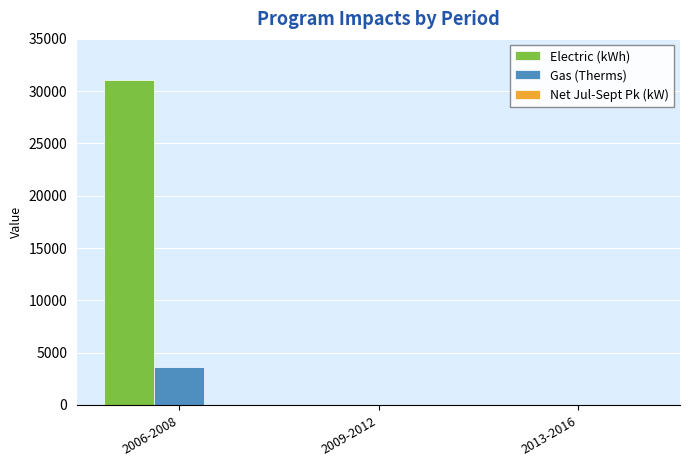

Which series has the largest total across all categories?

Electric (kWh)